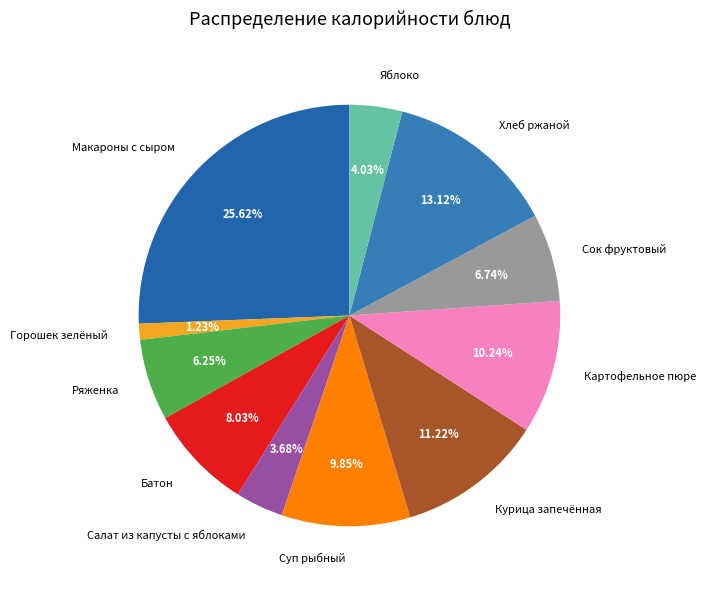

To the nearest percent, what is the difference between the Макароны с сыром and Ряженка slice percentages?

19%